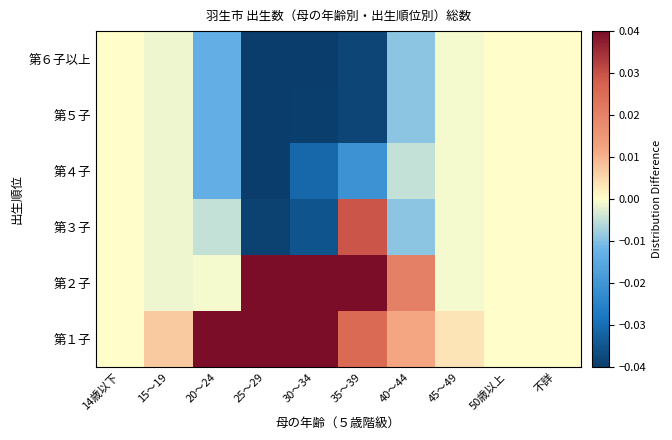

At 15～19, list the series in order from largest to smallest.

第１子, 第２子, 第３子, 第４子, 第５子, 第６子以上